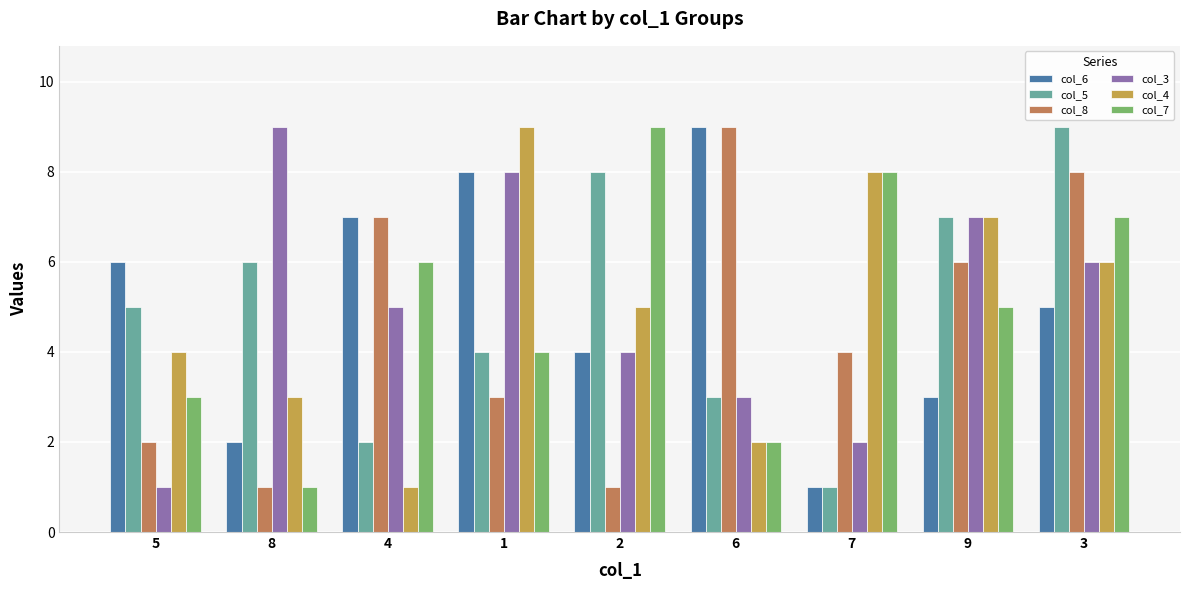

What is the sum of all col_7 values?

45